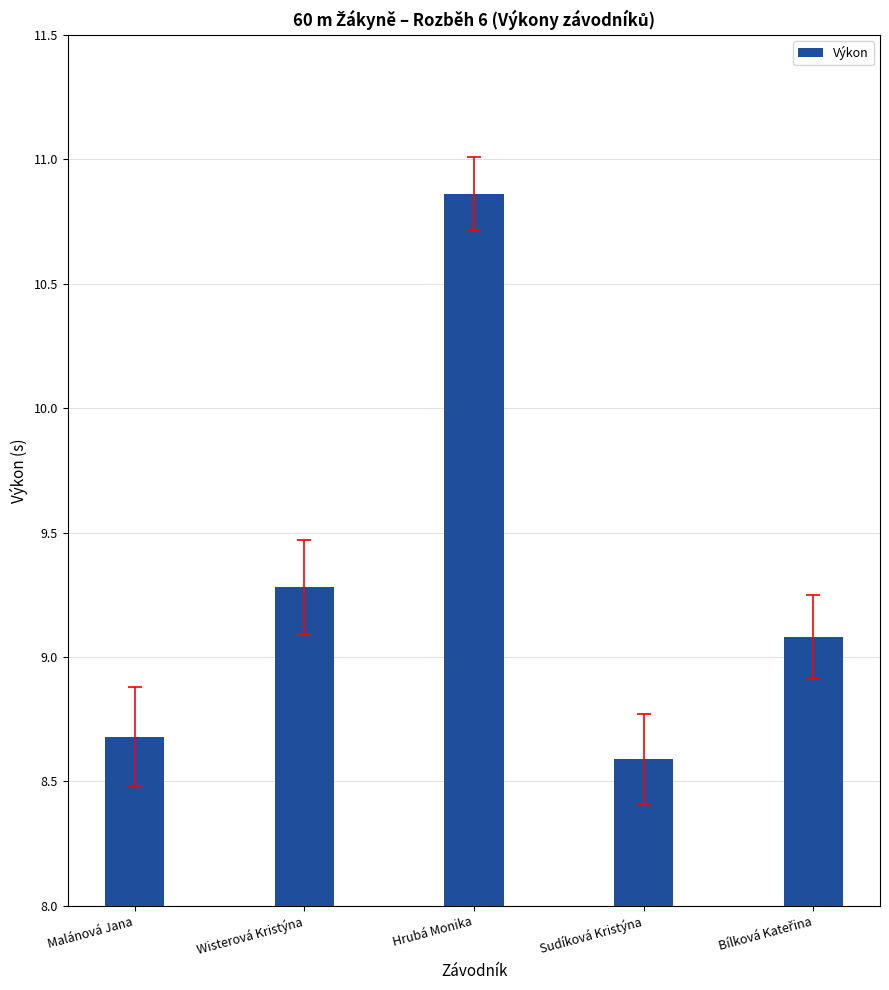

What is the value of the 5th bar from the left?

9.1